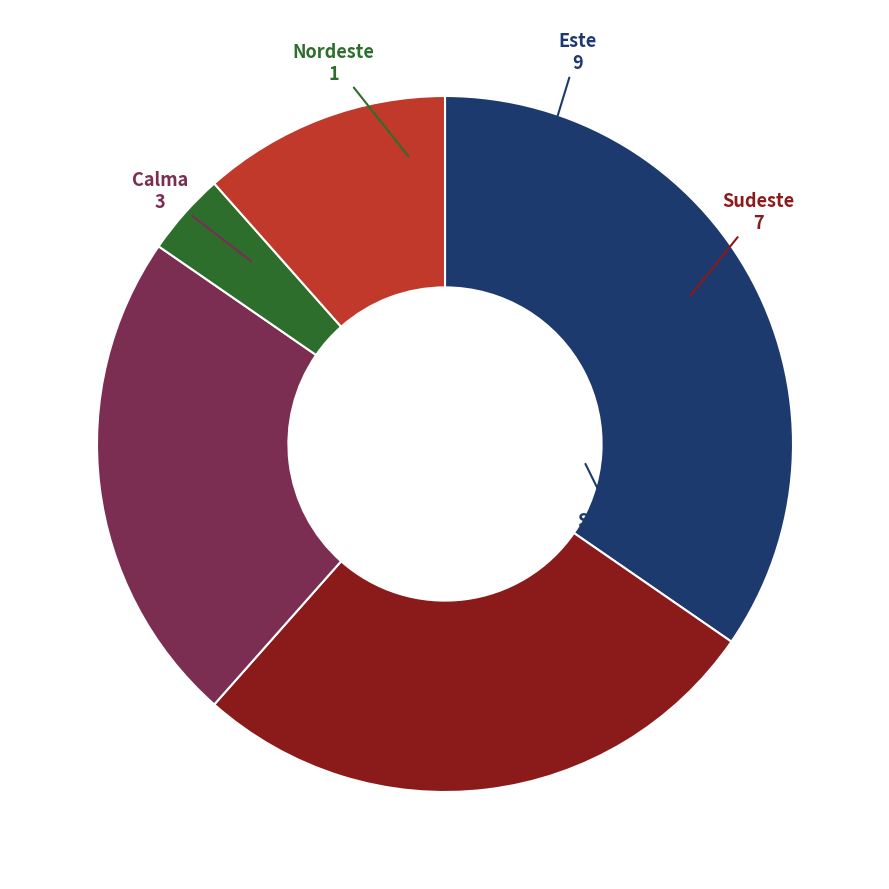

Does Nordeste account for over 50% of the chart?

No